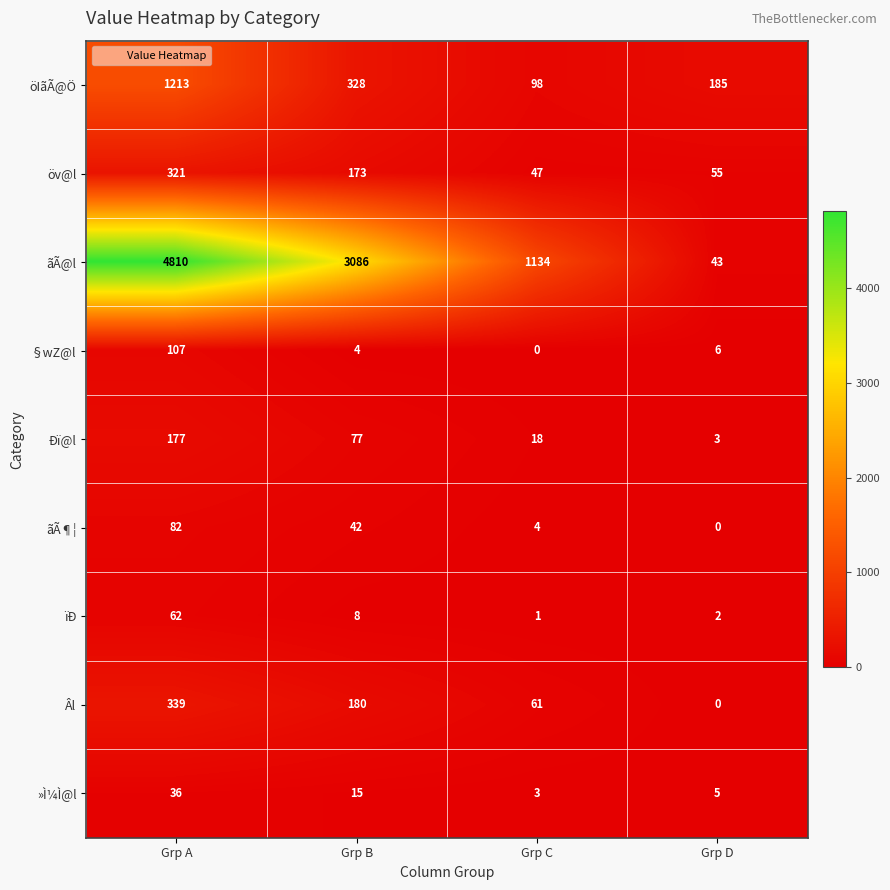

Count the number of data series in this chart.

9